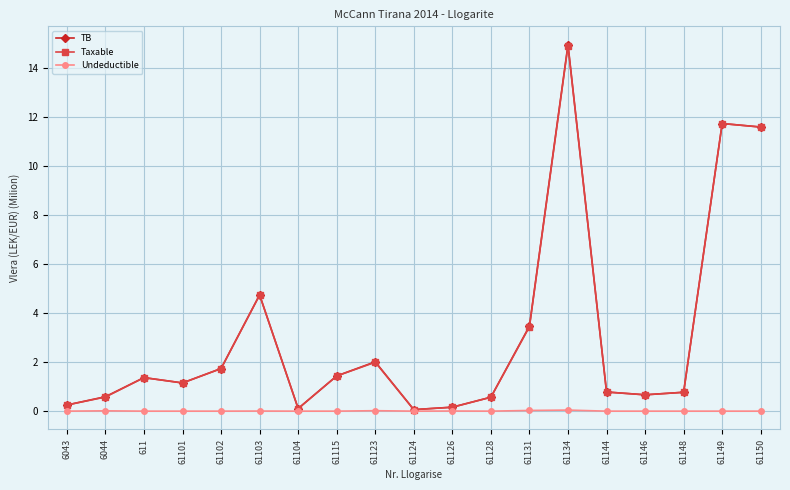

What is the lowest value of the TB series?

0.1